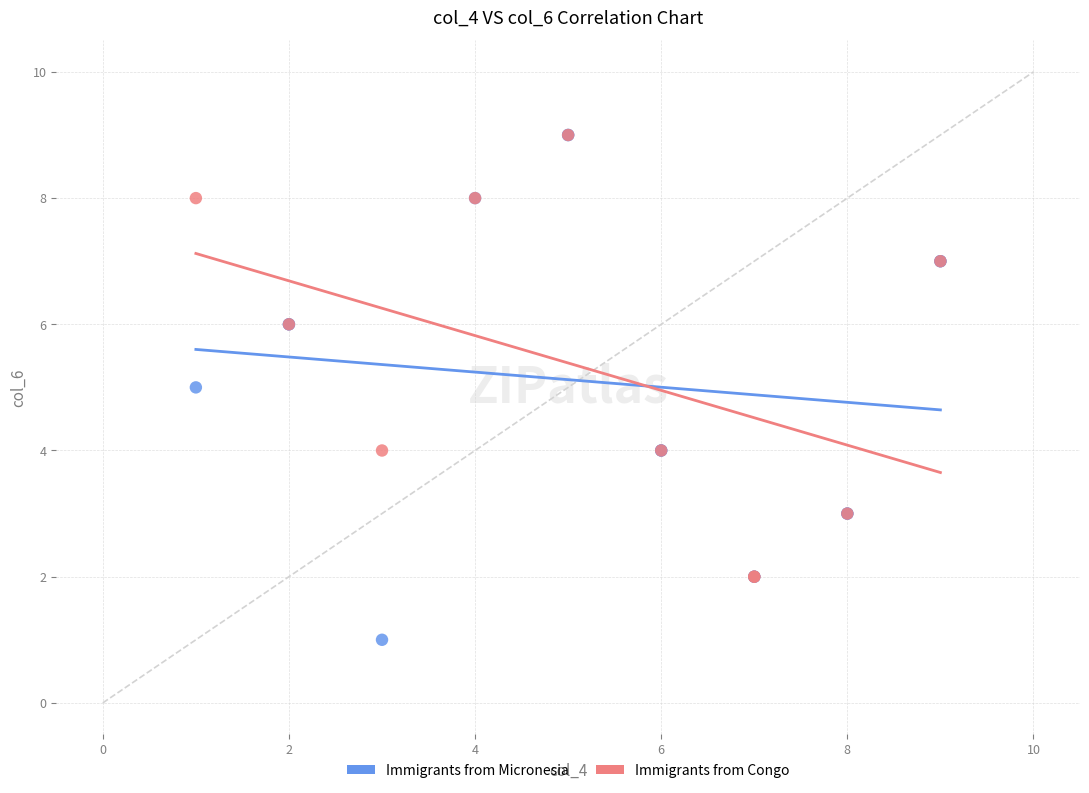

Which series contains the lowest Y value?

Immigrants from Micronesia